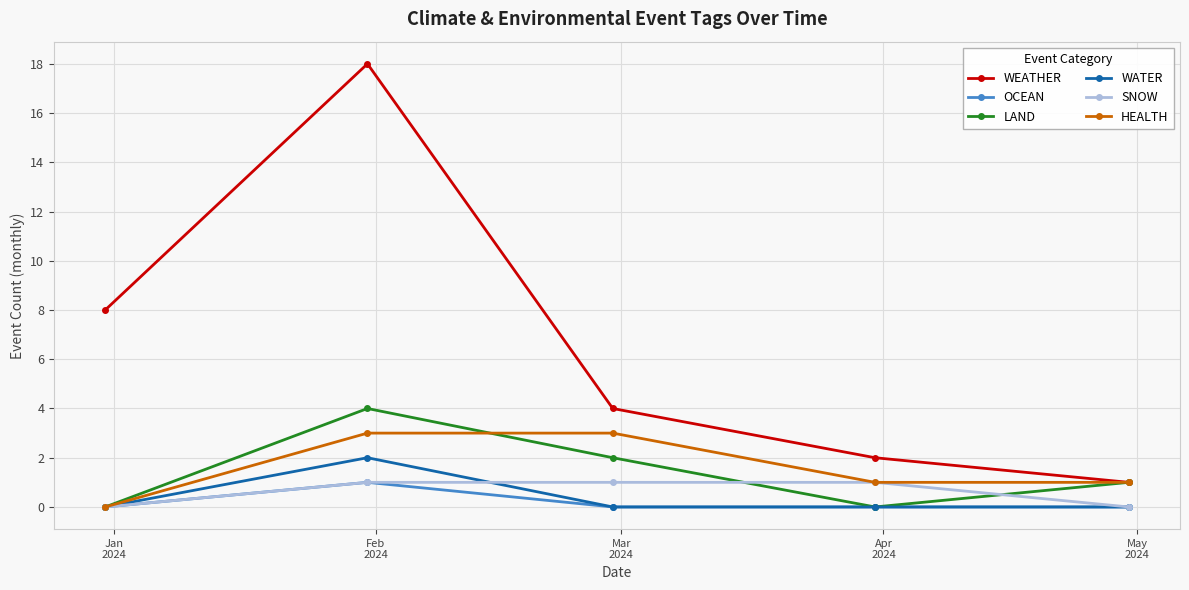

Reading left to right, transcribe all the data shown in this chart.

WEATHER: 8	18	4	2	1
OCEAN: 0	1	0	0	0
LAND: 0	4	2	0	1
WATER: 0	2	0	0	0
SNOW: 0	1	1	1	0
HEALTH: 0	3	3	1	1